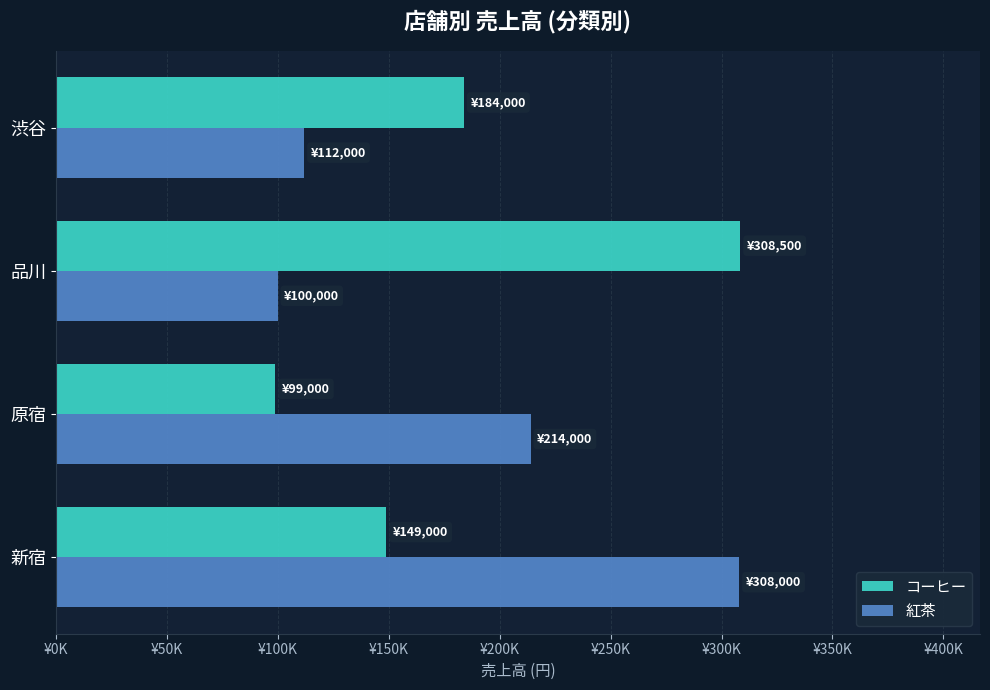

What are all the series names shown in the legend?

コーヒー, 紅茶